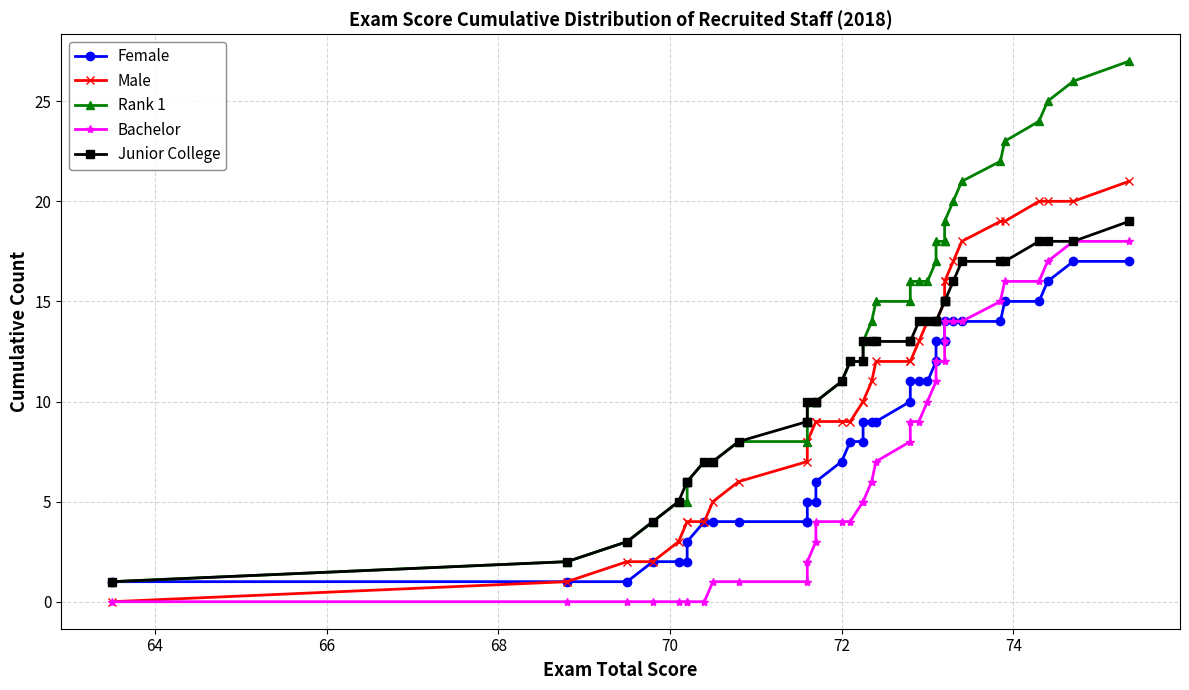

What is the maximum value shown in the chart?

27